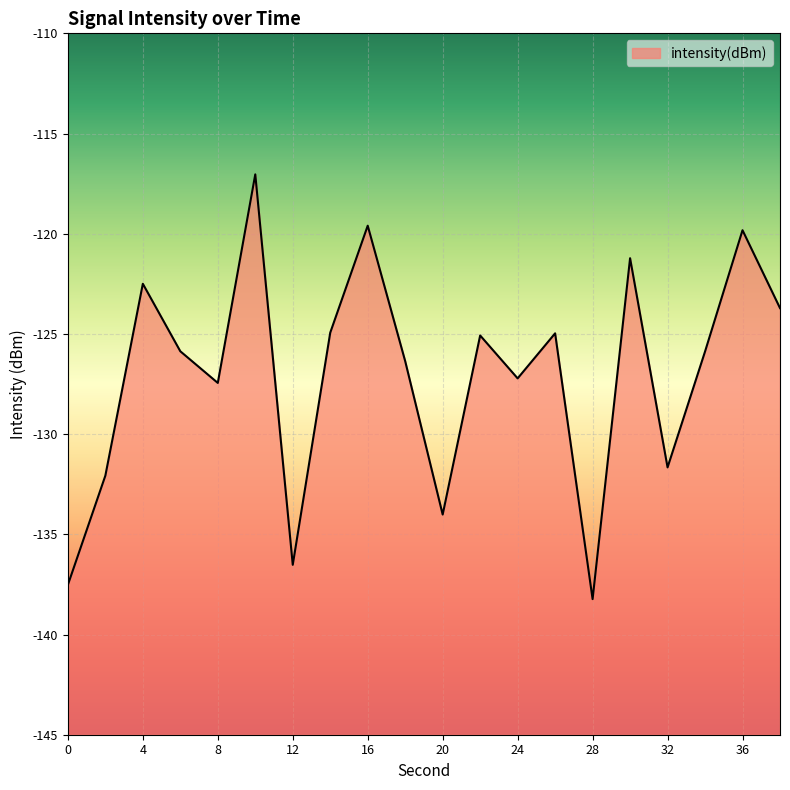

What is the sum of the values at 14 and 24?

-252.2